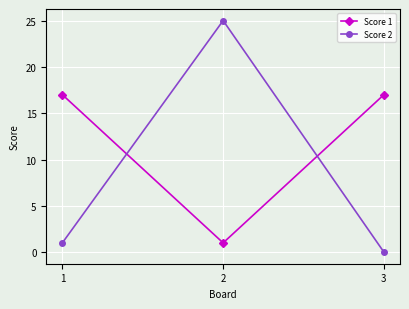

True or false: Score 1 has a value of 4 at 2.

False